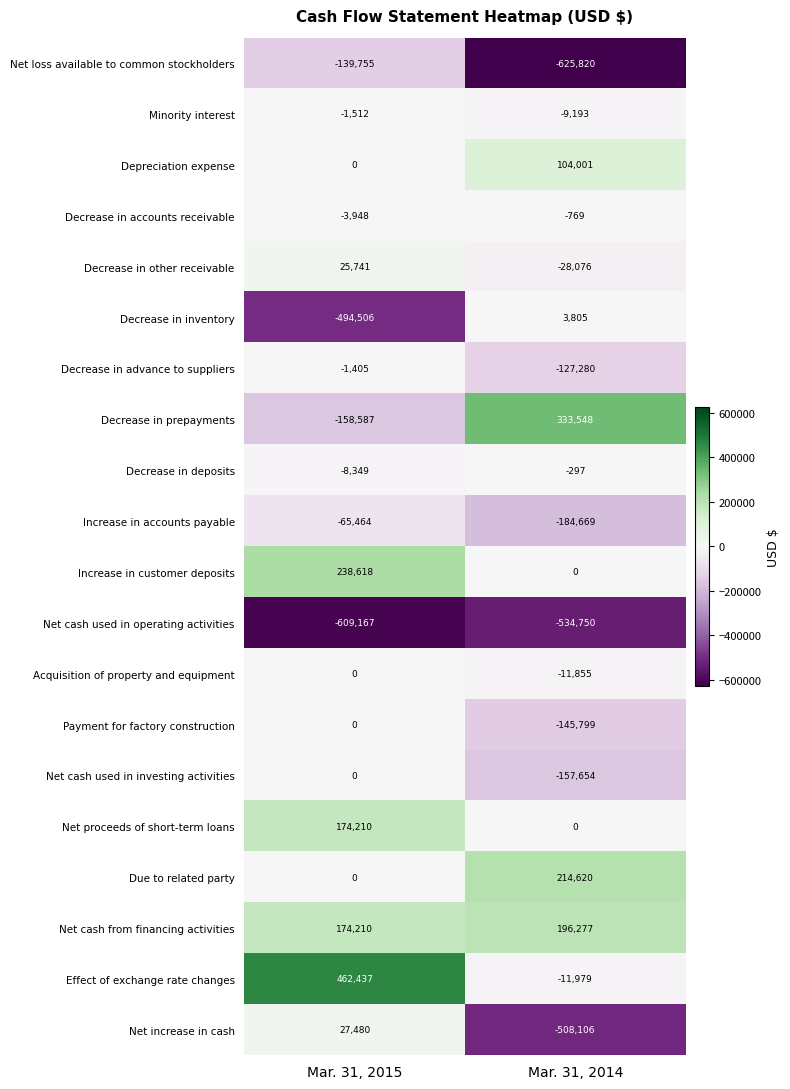

At which label is Depreciation expense closest to 52000?

Mar. 31, 2015